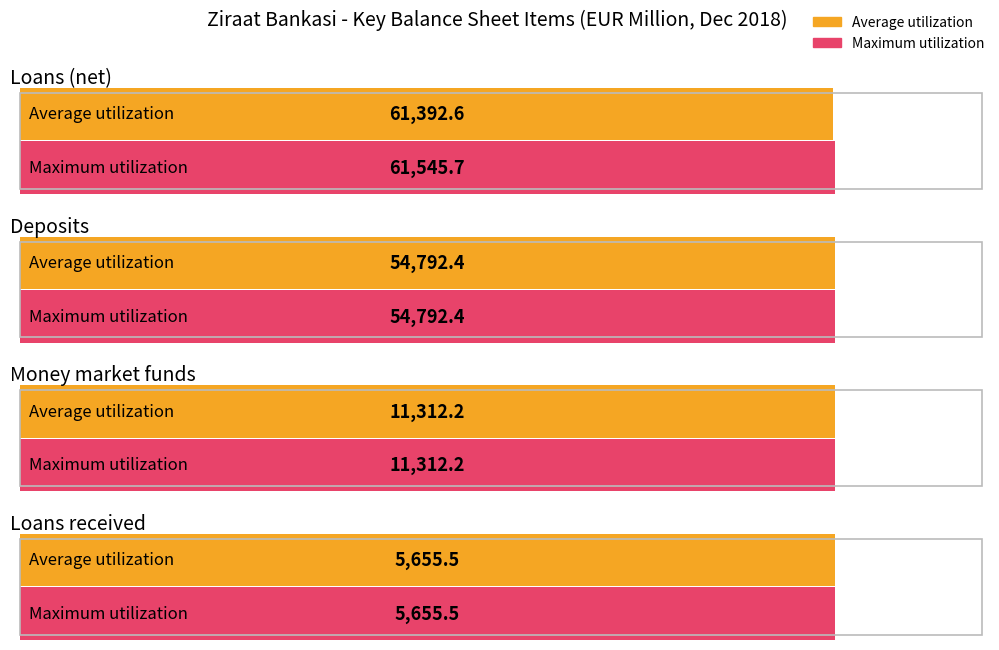

Rank the series by their maximum value, from lowest to highest.

Average utilization, Maximum utilization